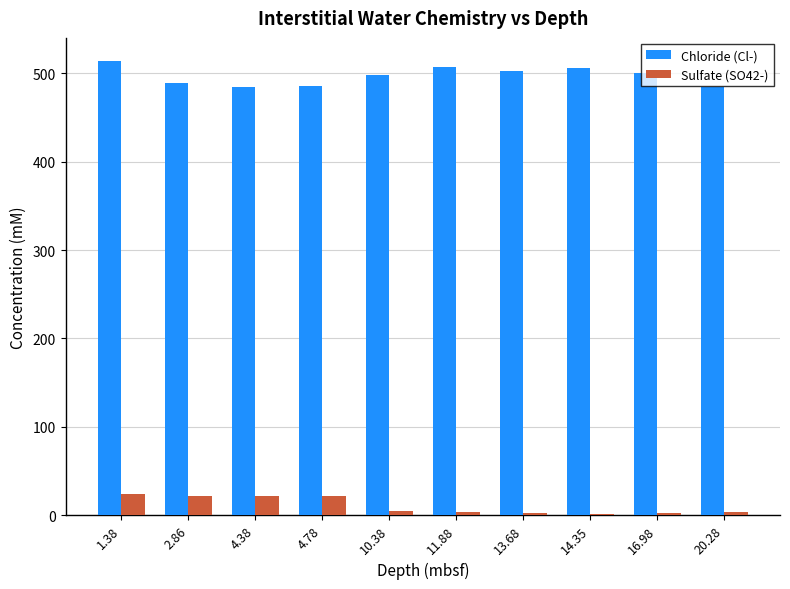

At how many categories does at least one series exceed 113?

10